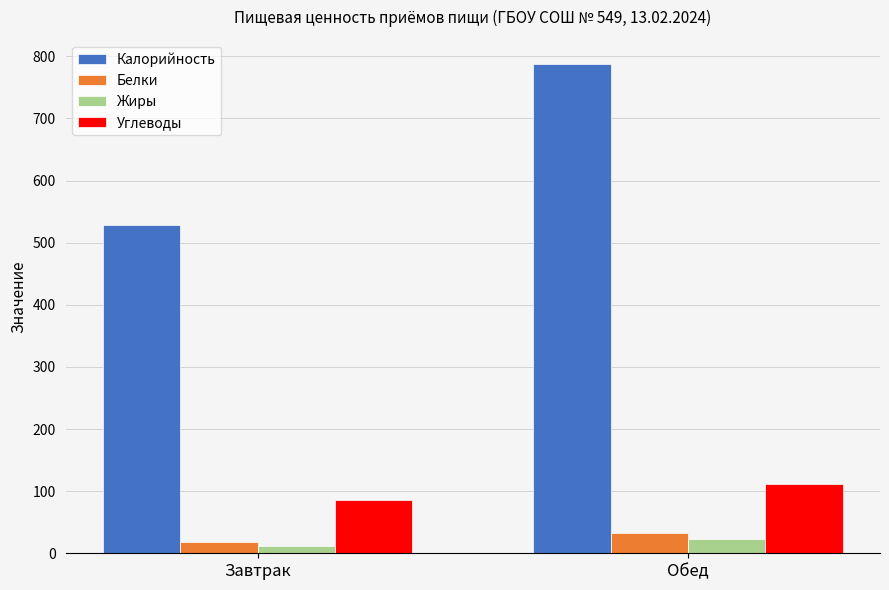

Which category has the highest value in the Углеводы series?

Обед